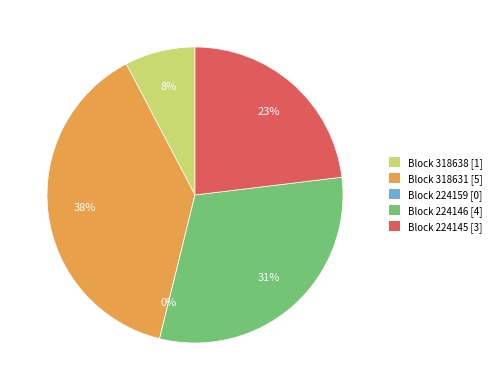

To the nearest percent, what percentage of the pie is 224146?

31%